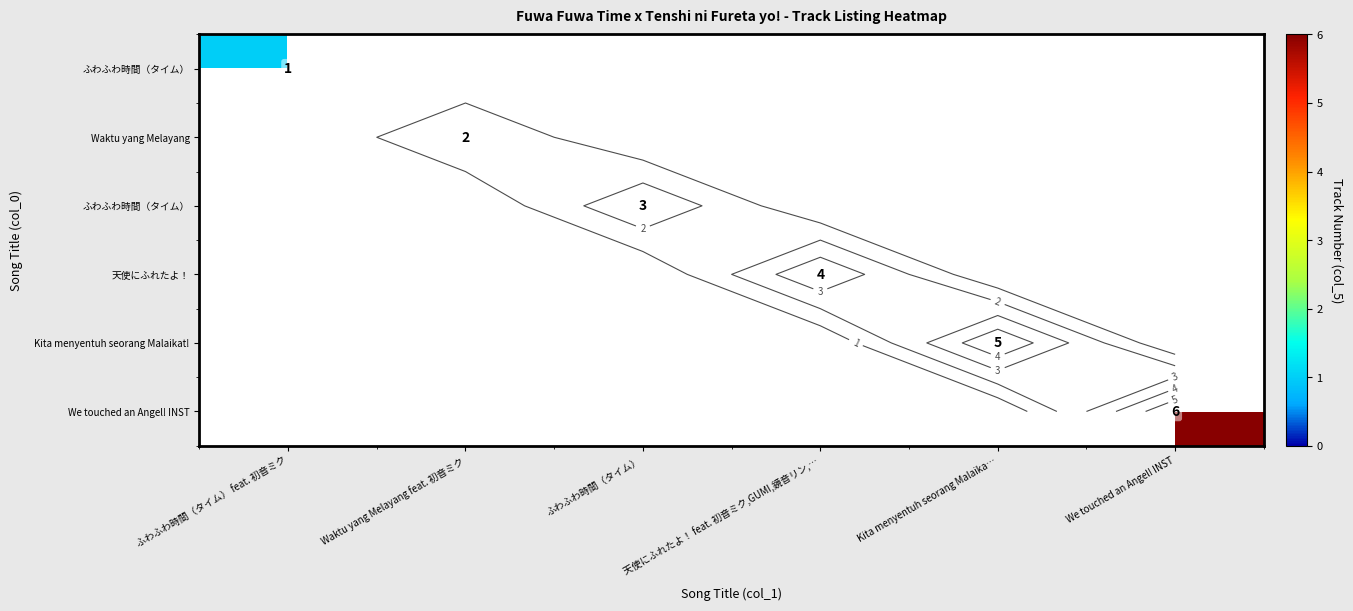

What is the difference between the highest and lowest values at Waktu yang Melayang feat. 初音ミク?

2